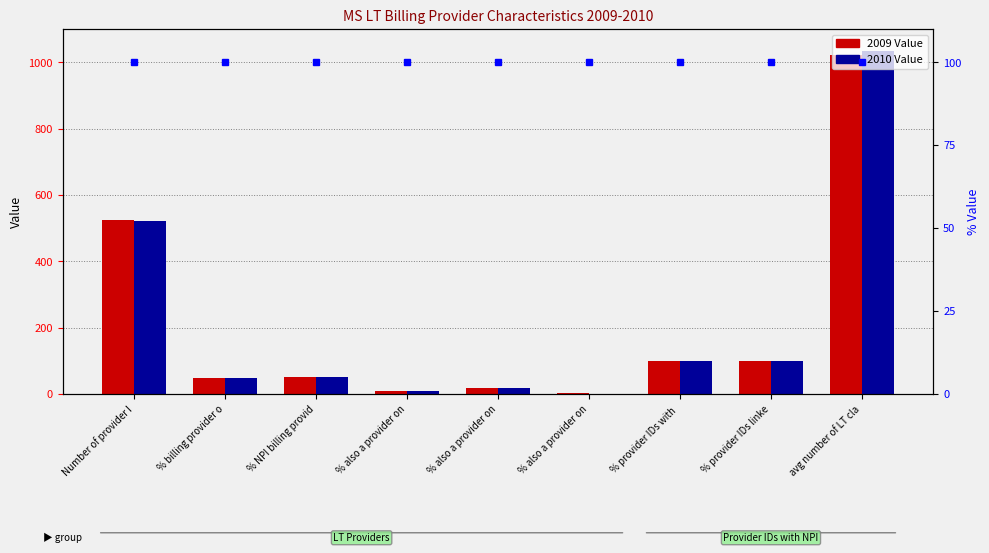

At which label does 2009 Value reach its minimum?

% also a provider on